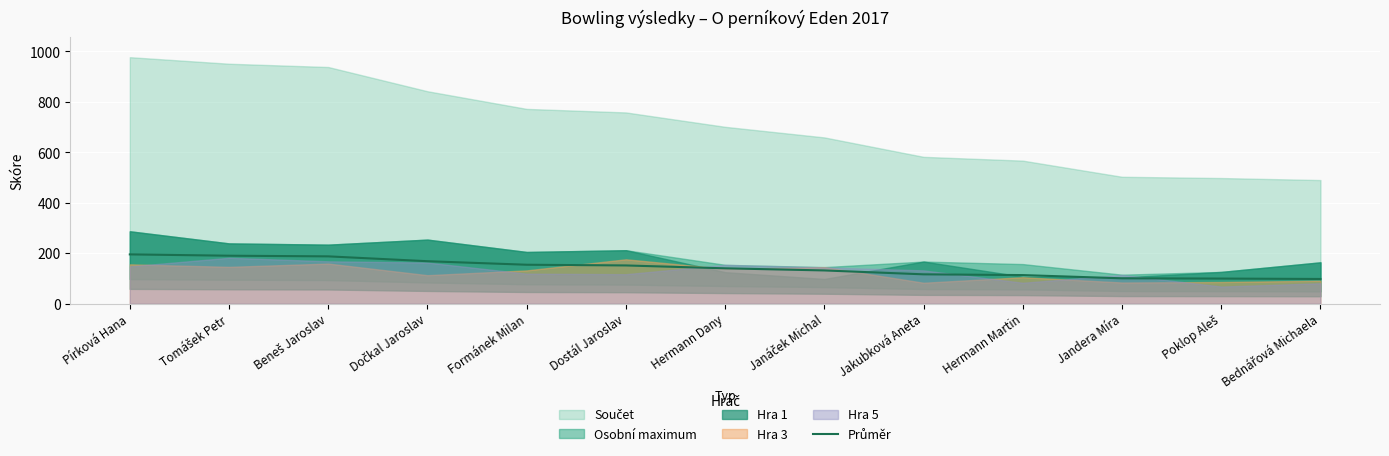

The value at Hermann Martin is 113.4. True or false?

True